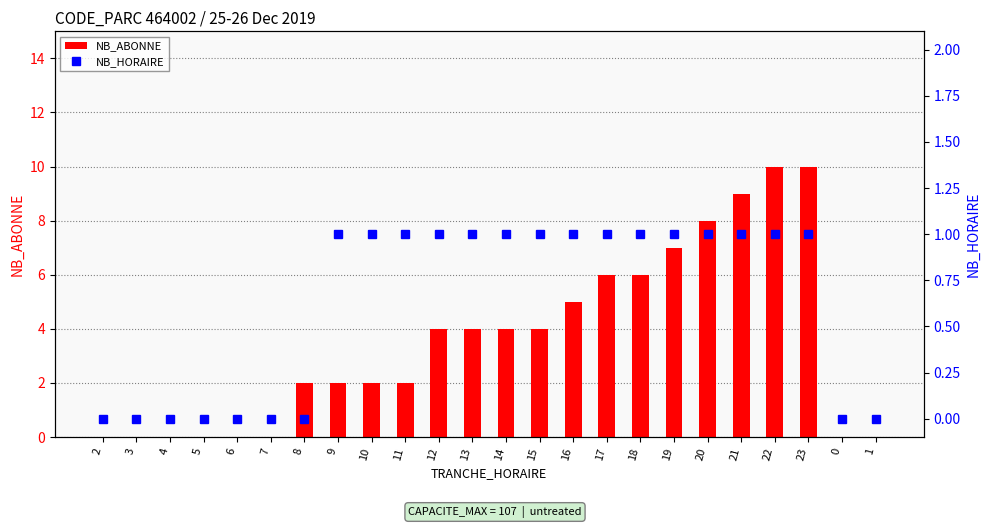

At which category is the sum across all series the highest?

22